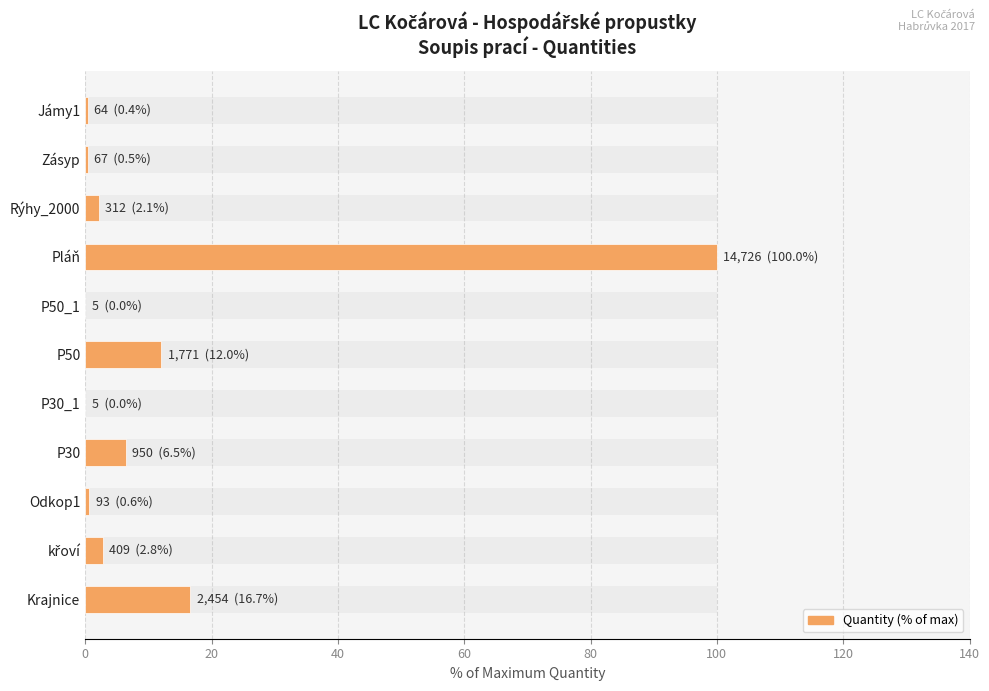

Between křoví and Jámy1, which is larger?

křoví